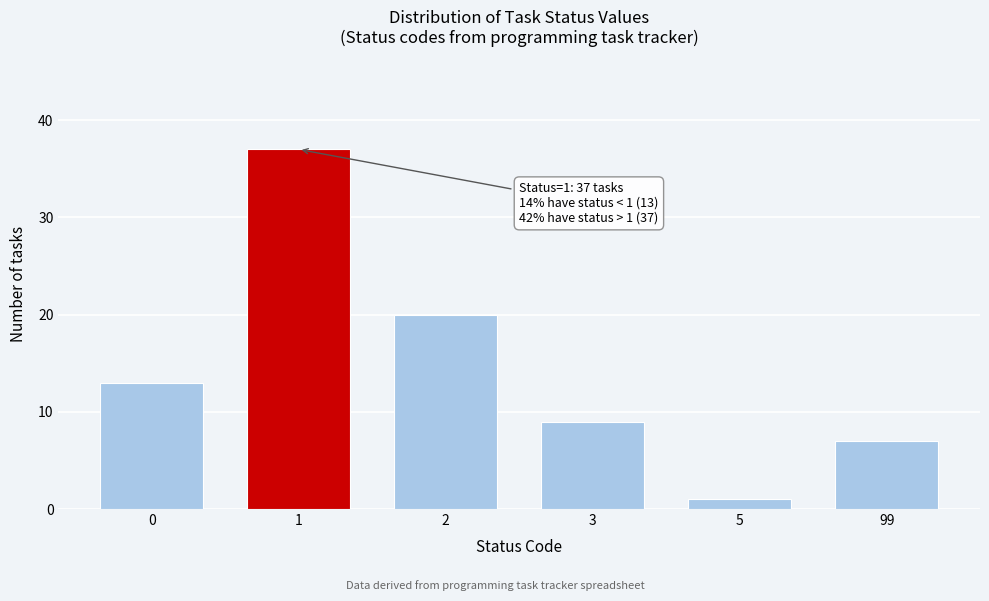

Reading left to right, what are all the values shown in this chart?

0=13	1=37	2=20	3=9	5=1	99=7